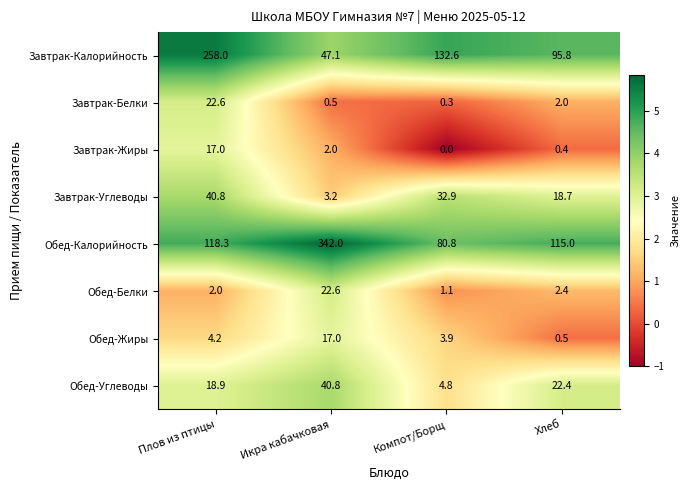

True or false: Обед-Калорийность has a value of 156.6 at Хлеб.

False